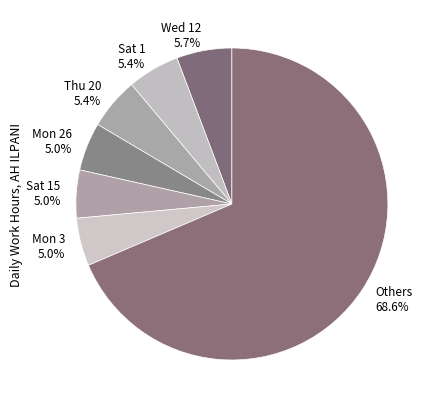

What is the total percentage of Thu 20 5.4% and Wed 12 5.7%?

11.1%